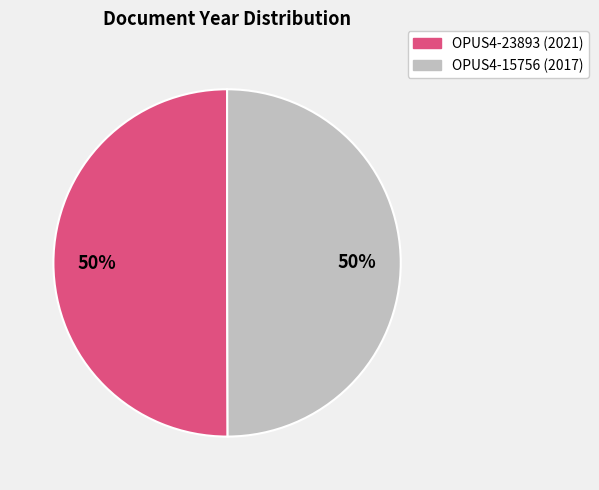

To the nearest percent, what percentage of the pie is OPUS4-23893?

50%